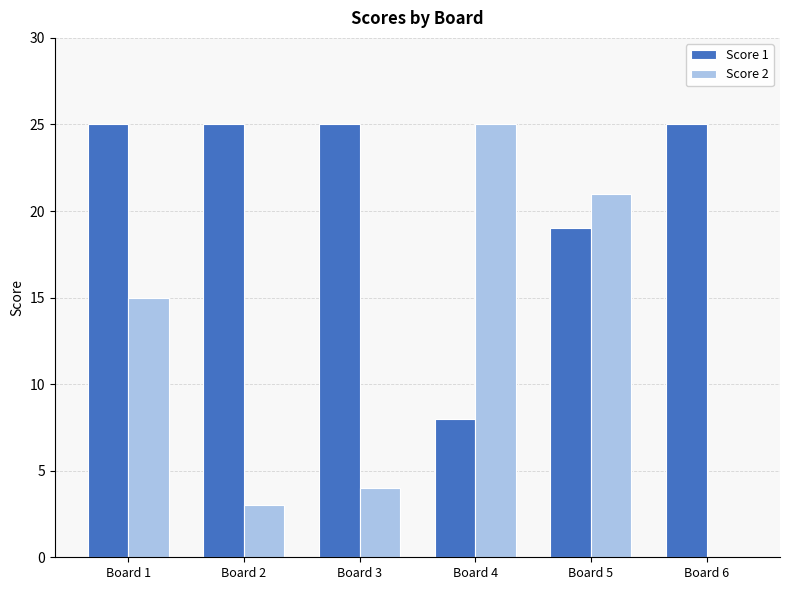

Is it true that Score 2 equals 21 at Board 5?

True